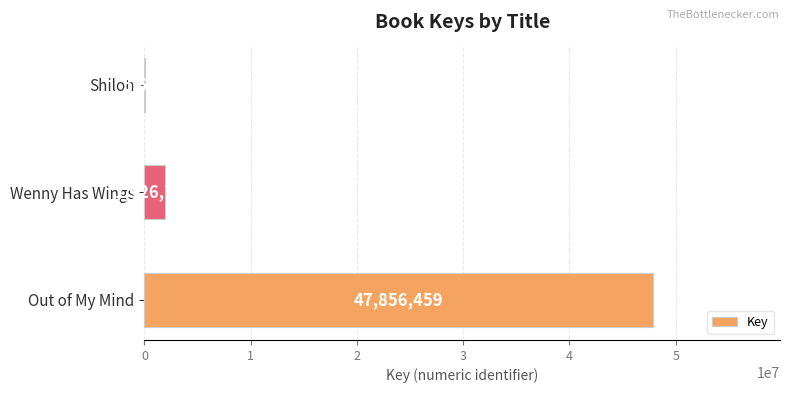

The chart shows a value of 5691 at Shiloh. True or false?

True